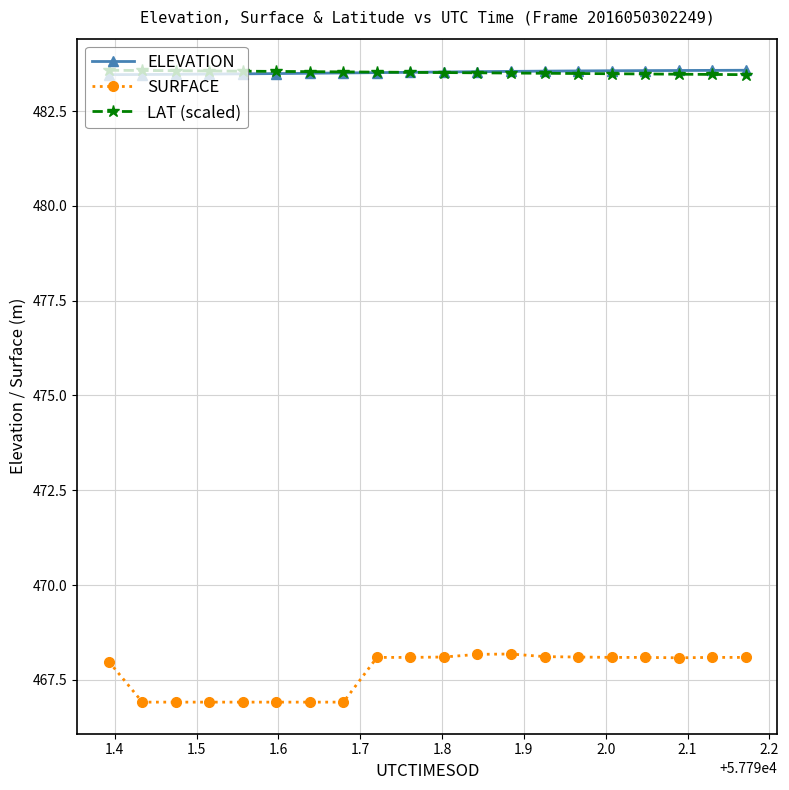

True or false: LAT (scaled) and SURFACE cross at least once.

False